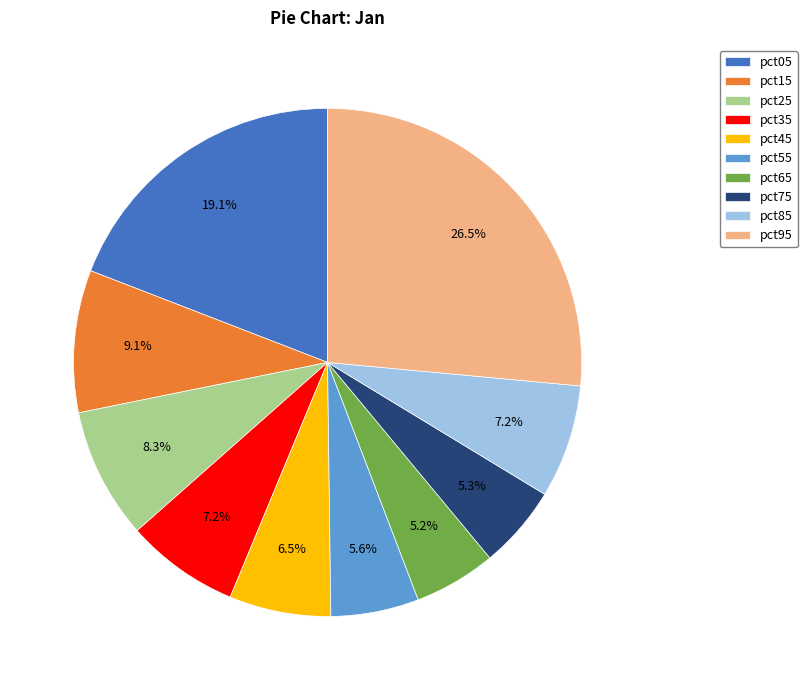

How many slices are in this pie chart?

10